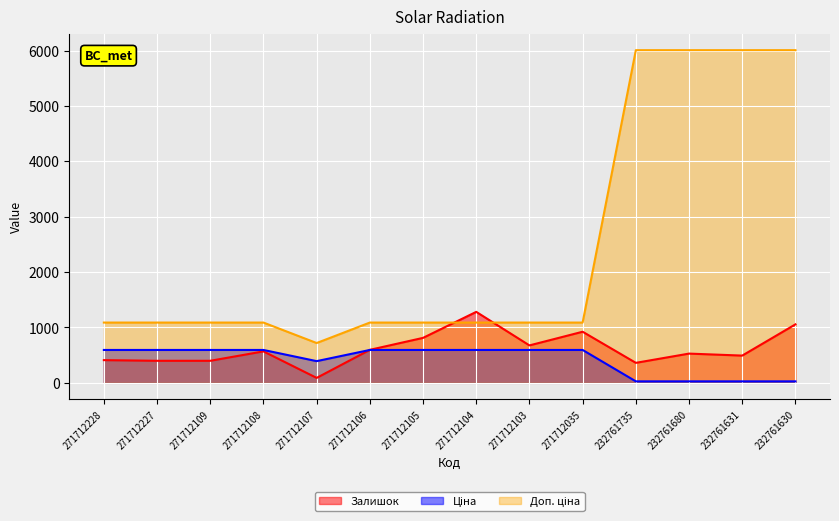

The value of Залишок at 232761631 is 492.0. True or false?

True